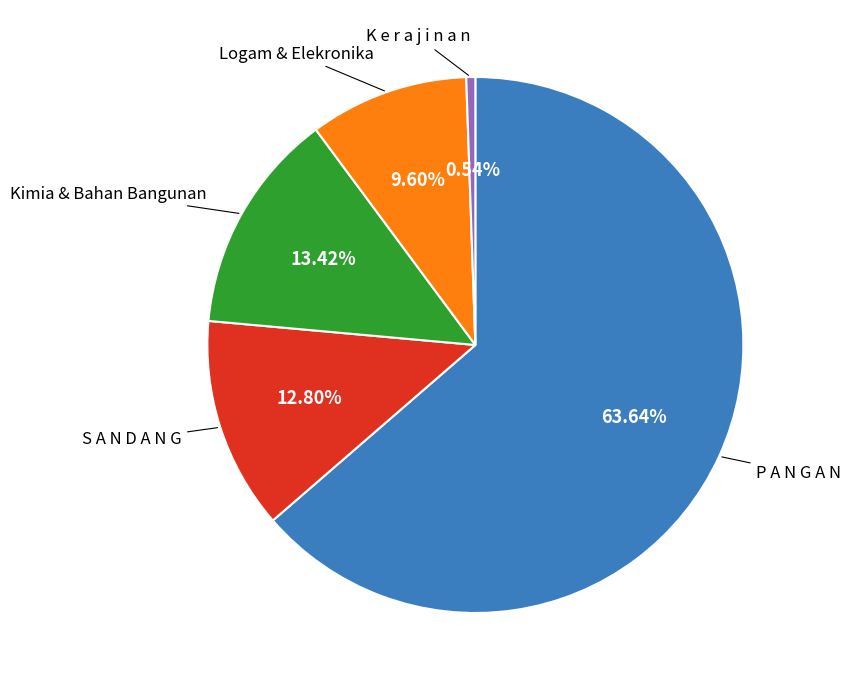

How many segments does this pie chart have?

5